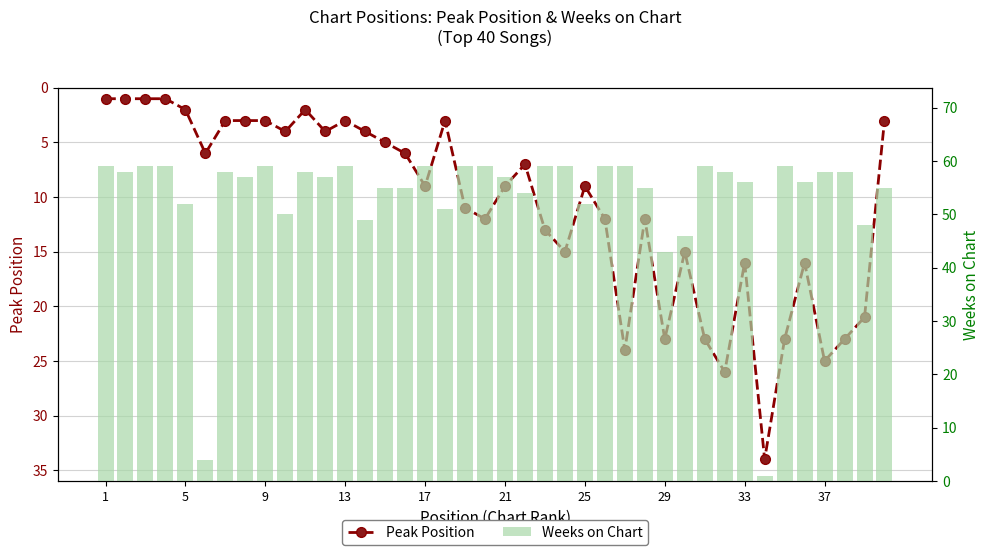

List the series in order of their peak value, highest first.

Weeks on Chart, Peak Position